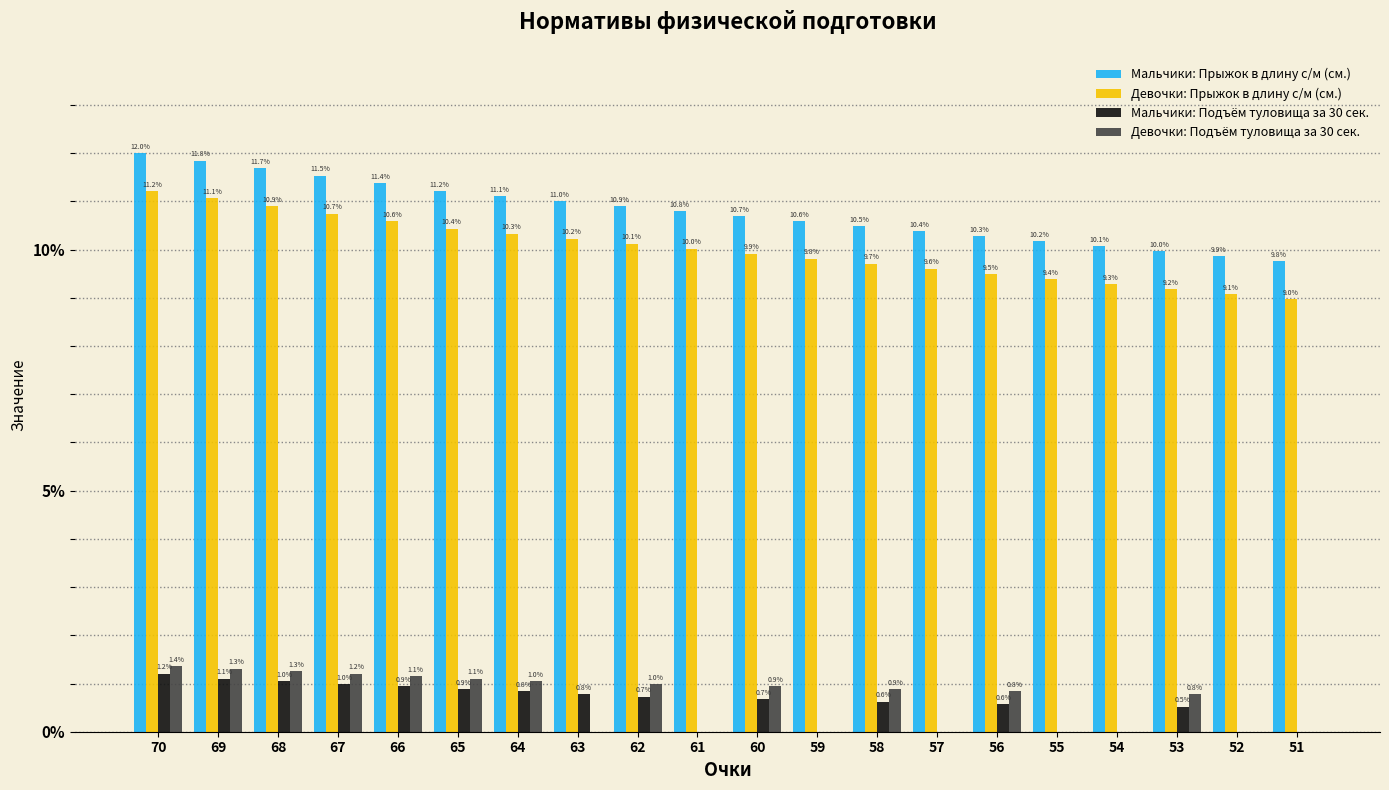

Is the value of Мальчики: Прыжок в длину с/м (см.) at 61 greater than the value of Девочки: Прыжок в длину с/м (см.) at 67?

Yes